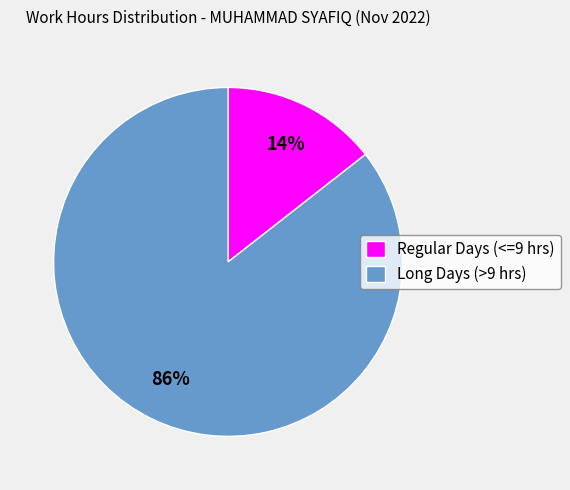

Count the number of slices in the pie.

2